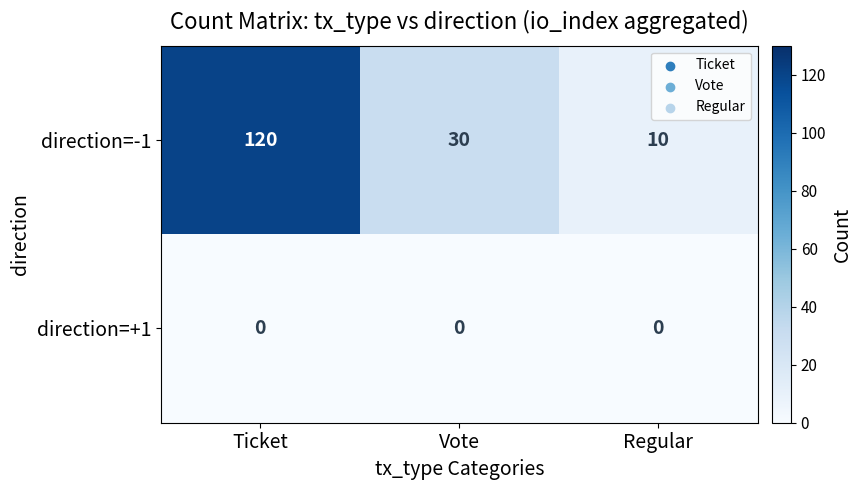

Which series has the widest spread of values?

direction=-1